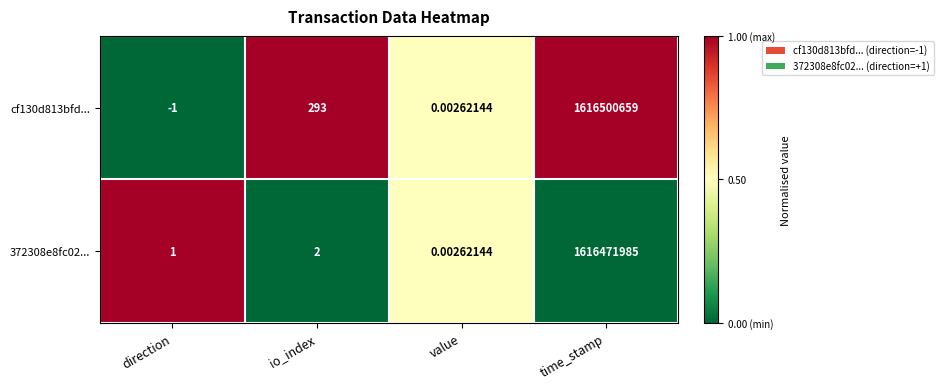

At which category is the sum across all series the highest?

time_stamp